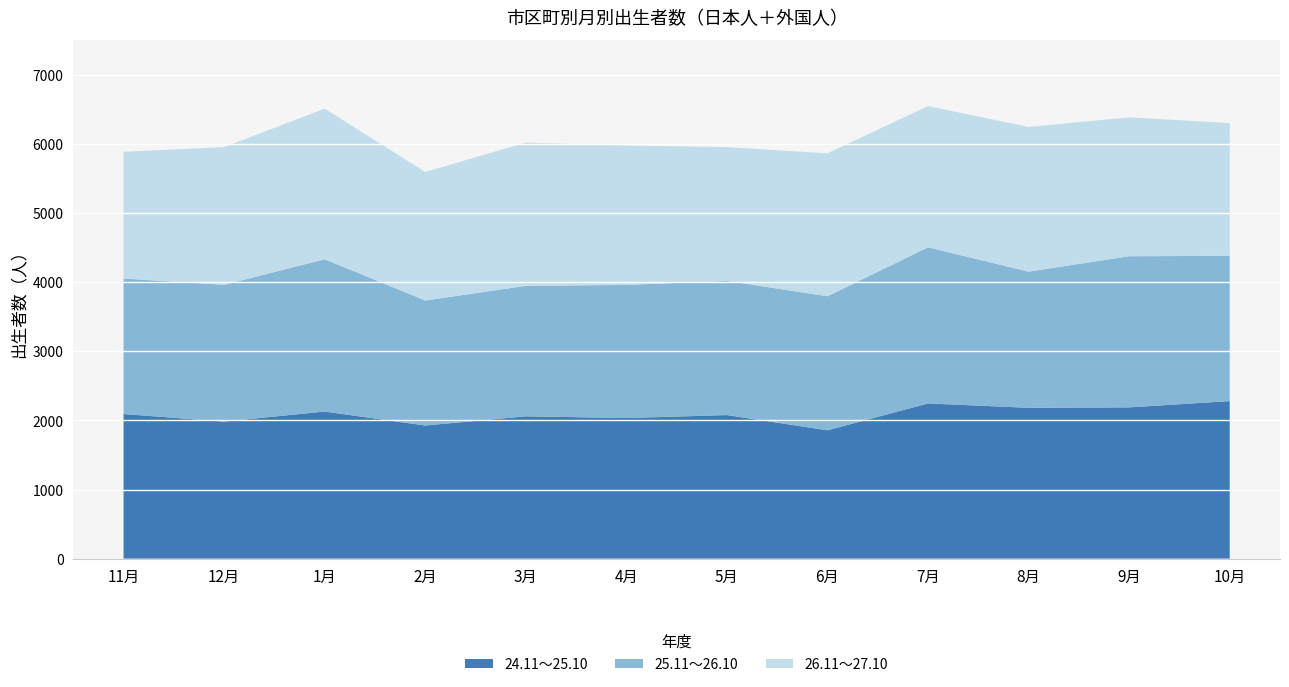

Reading left to right, transcribe all the data shown in this chart.

24.11～25.10: 11月=2093	12月=1984	1月=2129	2月=1927	3月=2060	4月=2035	5月=2078	6月=1858	7月=2246	8月=2183	9月=2189	10月=2280
25.11～26.10: 11月=1959	12月=1978	1月=2202	2月=1808	3月=1886	4月=1925	5月=1940	6月=1938	7月=2258	8月=1969	9月=2186	10月=2100
26.11～27.10: 11月=1833	12月=1991	1月=2178	2月=1858	3月=2072	4月=2016	5月=1934	6月=2067	7月=2042	8月=2092	9月=2008	10月=1920